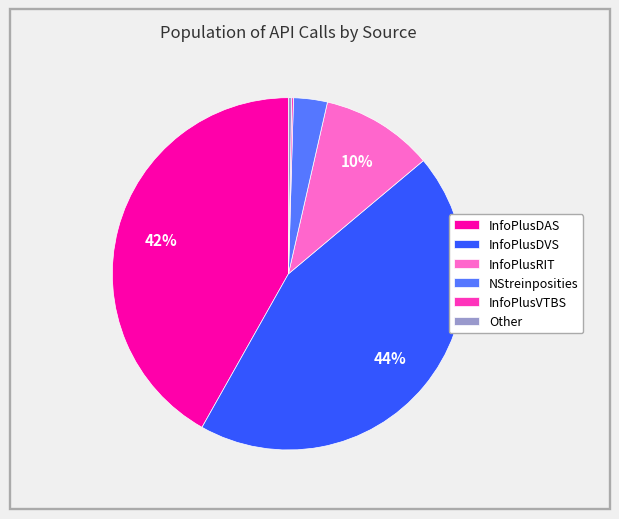

The InfoPlusRIT slice represents 10% of the pie. True or false?

True